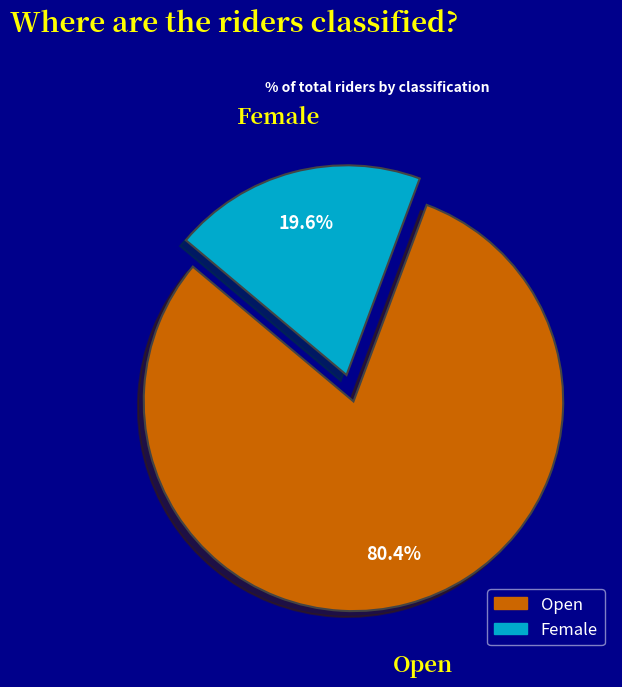

How many slices are in this pie chart?

2